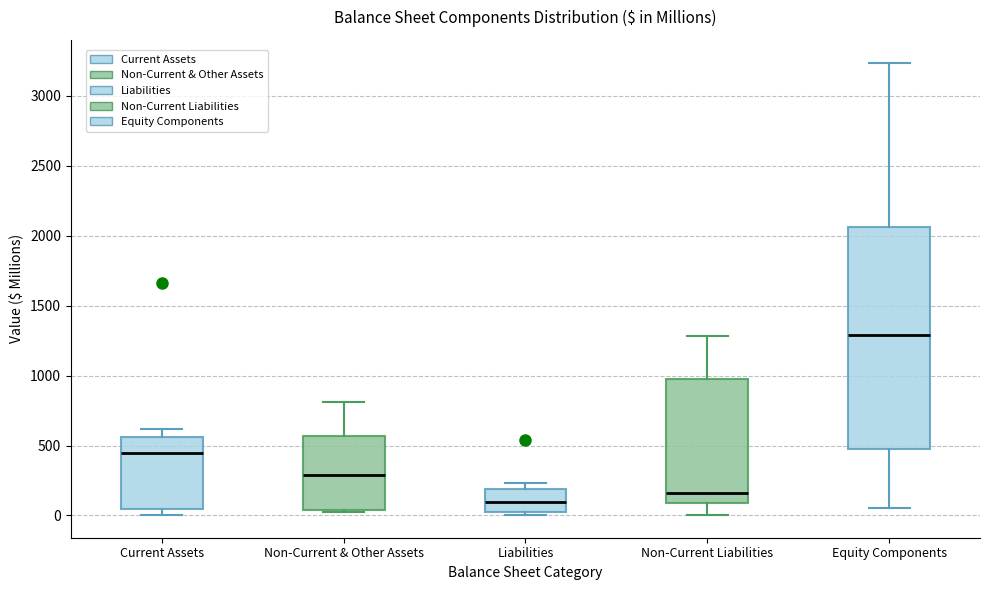

Reading left to right, read every box against the y-axis: the position of its median line, the range the box covers, and the ends of its whiskers. The values are not printed on the chart, so give them approximately, as read against the axis.

Current Assets: median 450, box 50 to 550, whiskers 0 to 600
Non-Current & Other Assets: median 300, box 50 to 550, whiskers 50 to 800
Liabilities: median 100, box 50 to 200, whiskers 0 to 250
Non-Current Liabilities: median 150, box 100 to 950, whiskers 0 to 1300
Equity Components: median 1300, box 450 to 2050, whiskers 50 to 3250